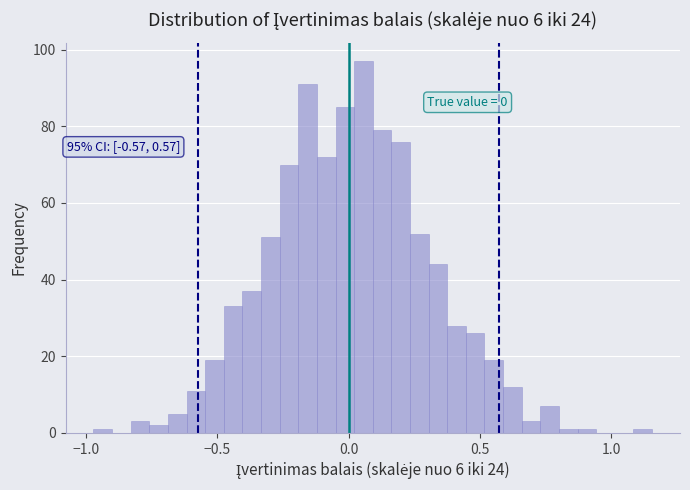

Read against the x-axis, roughly where is the centre of the tallest bar?

0.05